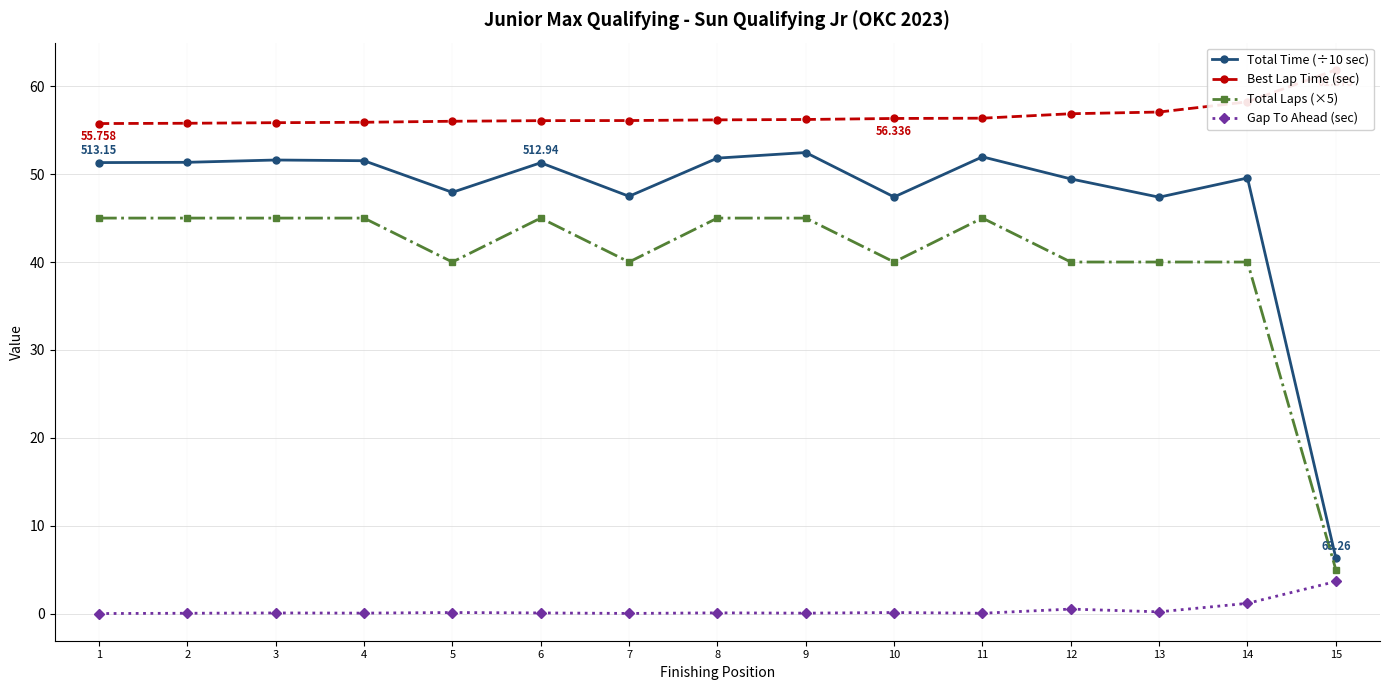

Between 7 and 10, which is larger?

7